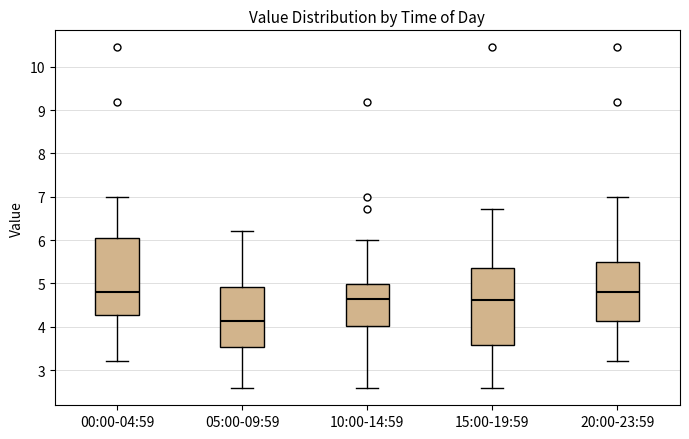

Reading left to right, read every box against the y-axis: the position of its median line, the range the box covers, and the ends of its whiskers. The values are not printed on the chart, so give them approximately, as read against the axis.

00:00-04:59: median 4.8, box 4.3 to 6.1, whiskers 3.2 to 7.0
05:00-09:59: median 4.1, box 3.5 to 4.9, whiskers 2.6 to 6.2
10:00-14:59: median 4.6, box 4.0 to 5.0, whiskers 2.6 to 6.0
15:00-19:59: median 4.6, box 3.6 to 5.4, whiskers 2.6 to 6.7
20:00-23:59: median 4.8, box 4.1 to 5.5, whiskers 3.2 to 7.0